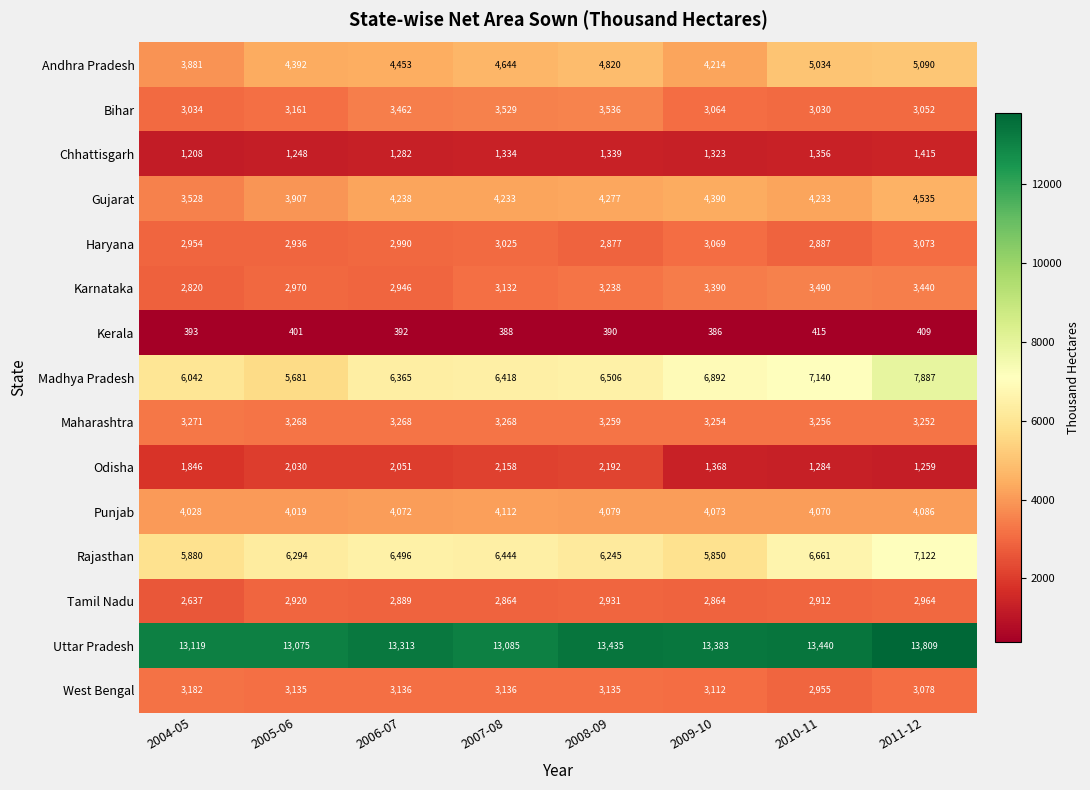

Where is Andhra Pradesh nearest to the value 4485?

2006-07